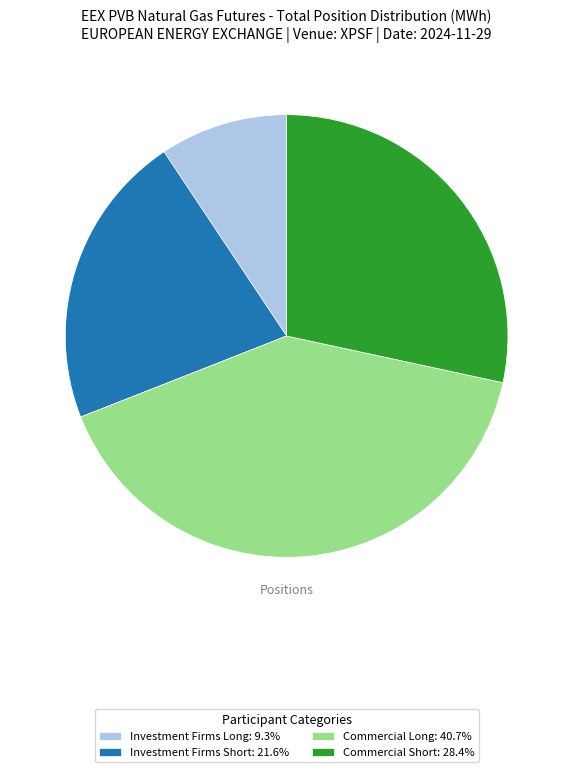

Do Commercial Long: 40.7% and Investment Firms Short: 21.6% together represent more than half of the pie?

Yes